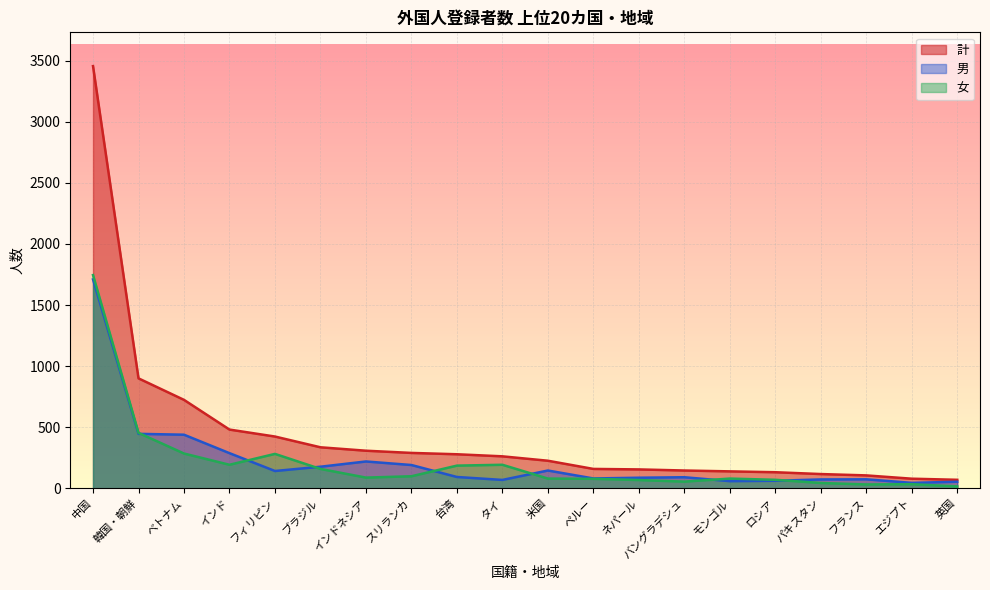

What is the value of the 計 point at the 19th from the left?

79